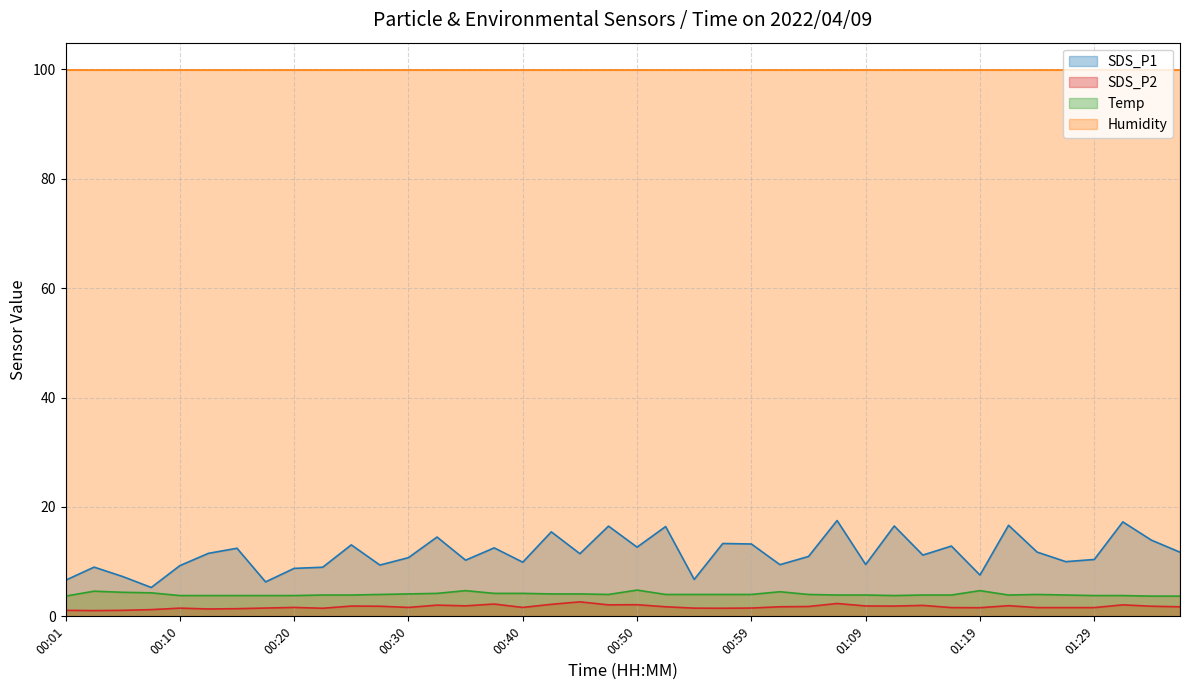

True or false: SDS_P2 and Humidity intersect in this chart.

False